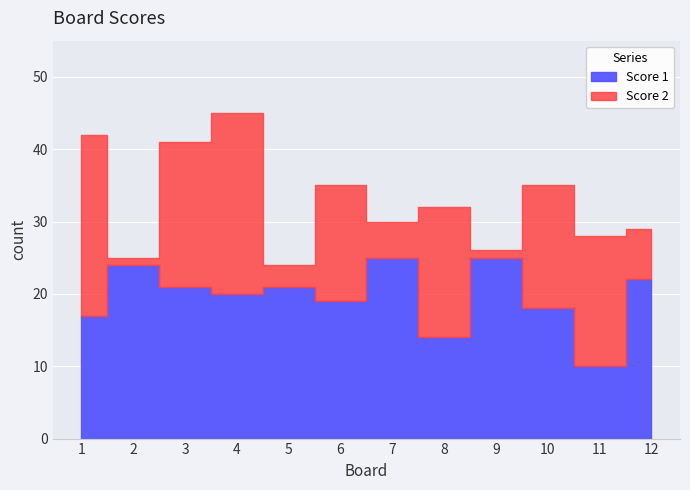

Does the chart display data point markers on the line(s)?

No